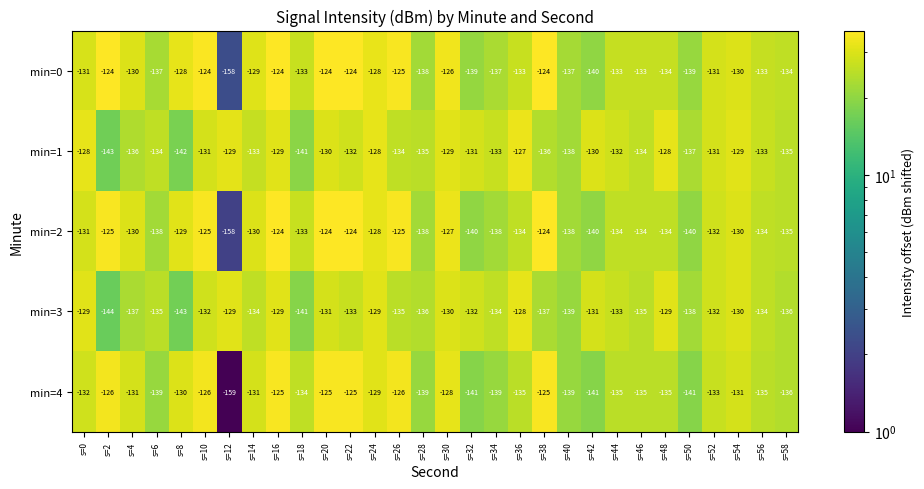

At which label does min=1 reach its peak?

s=36